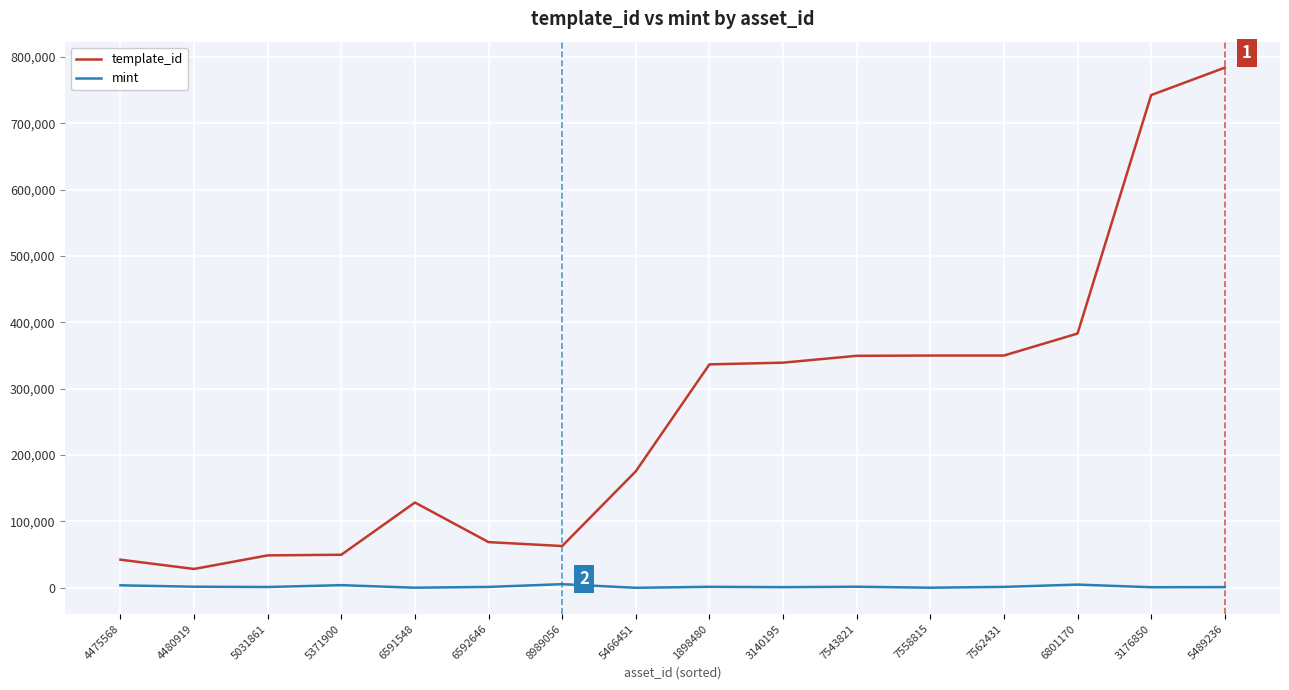

What is the average value of the template_id series?

264989